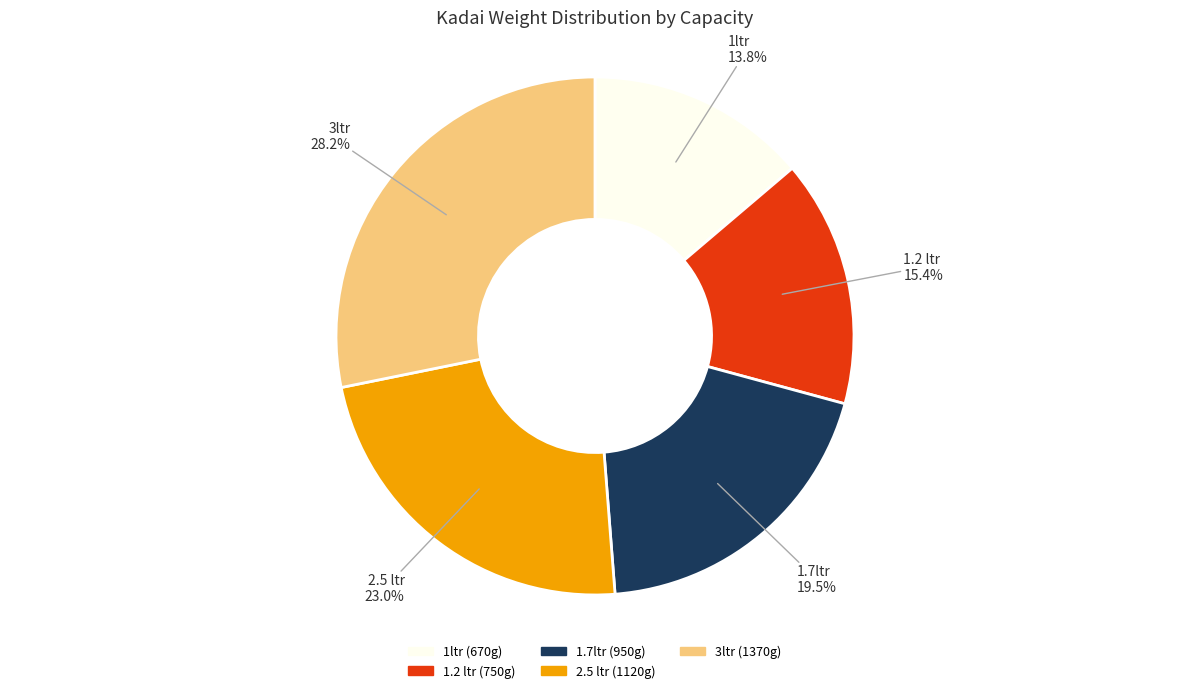

To the nearest percent, what is the average slice percentage?

20%